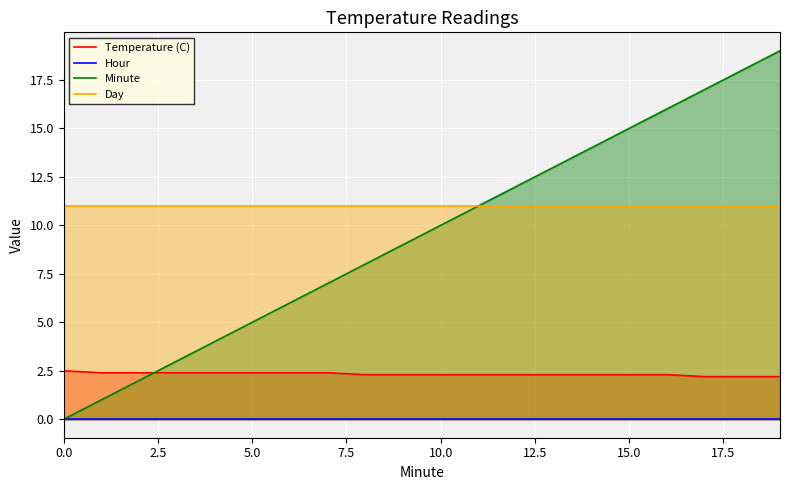

Between 12 and 19, which series saw the biggest shift?

Minute